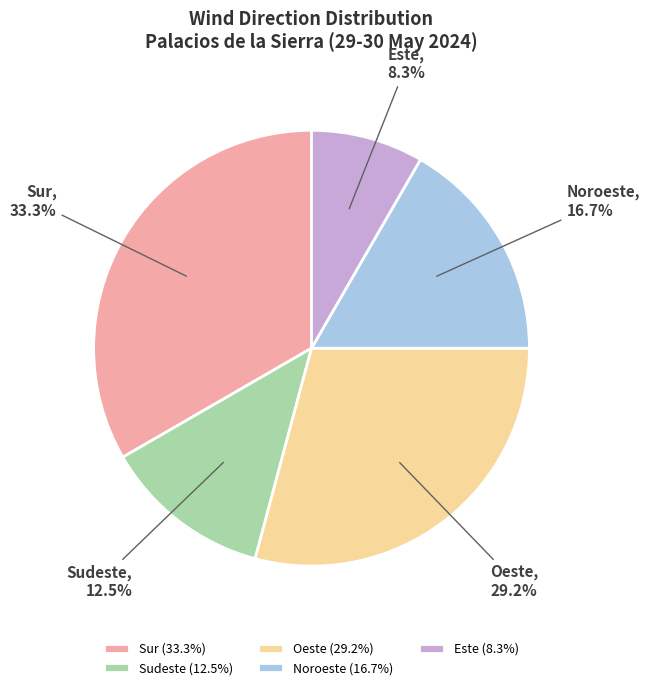

What is the total percentage of Oeste and Sur?

62.5%